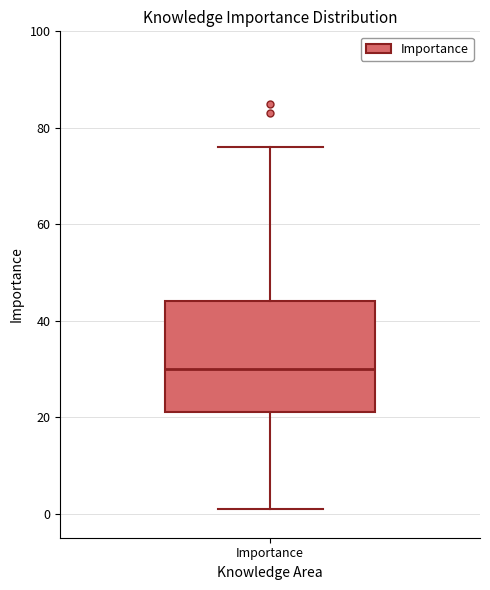

Where does the lower whisker of the box for Importance end on the y-axis? The values are not printed on the chart, so give them approximately, as read against the axis.

2